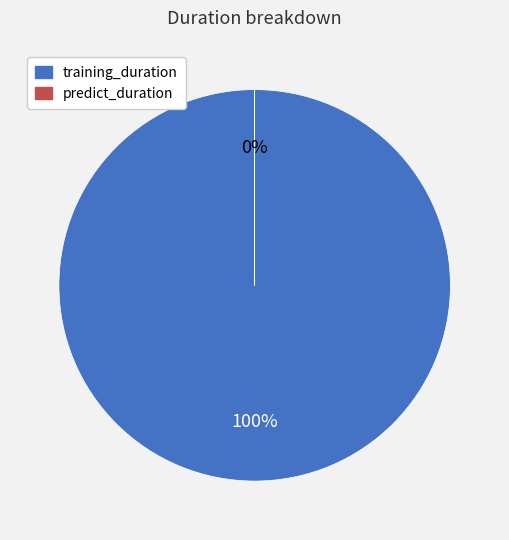

To the nearest percent, what is the average slice percentage?

50%